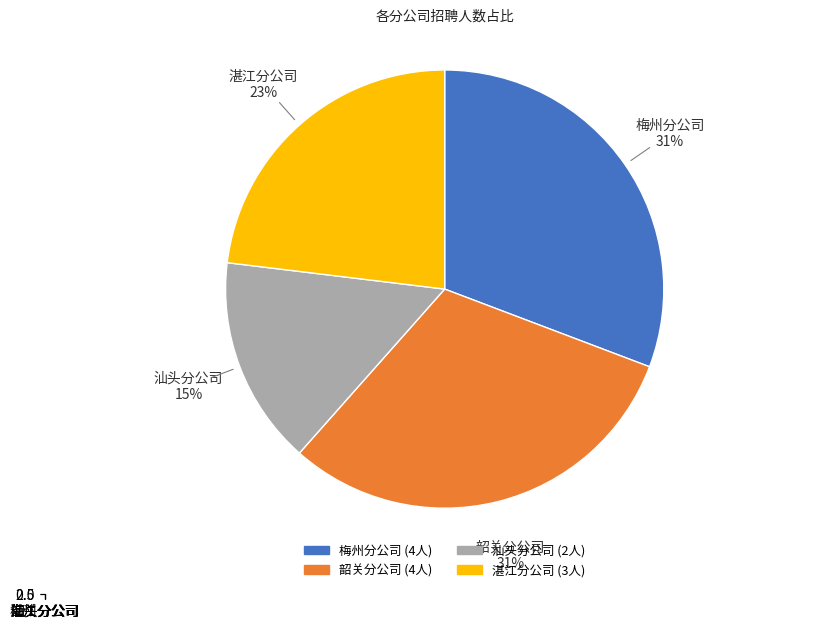

Is there a majority slice in this chart?

No